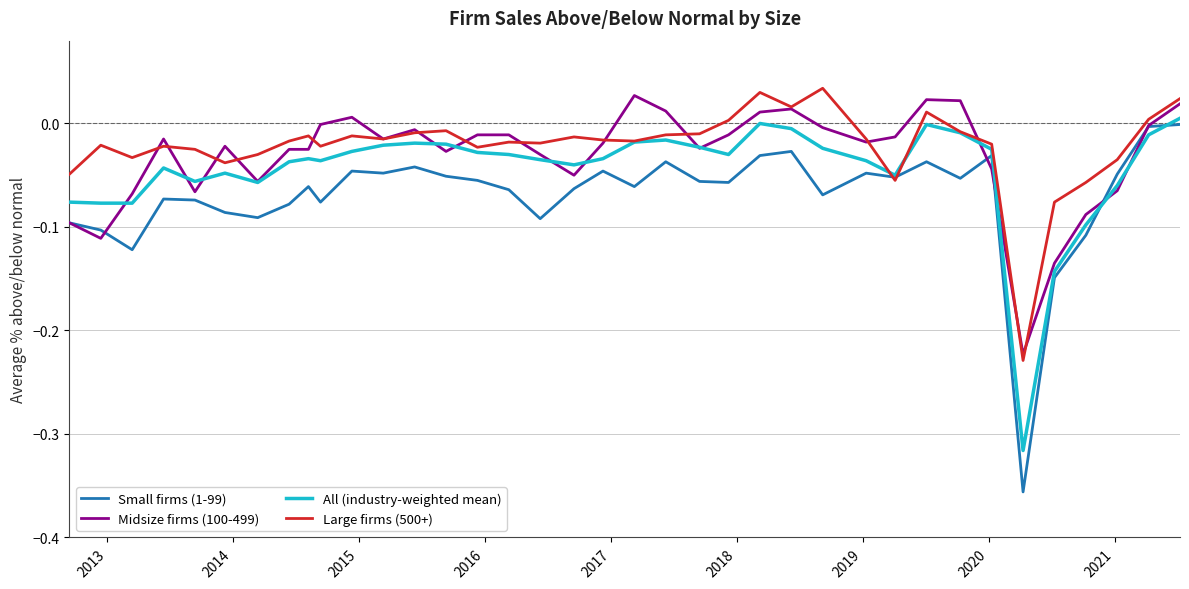

What are all the series names shown in the legend?

Small firms (1-99), Midsize firms (100-499), All (industry-weighted mean), Large firms (500+)